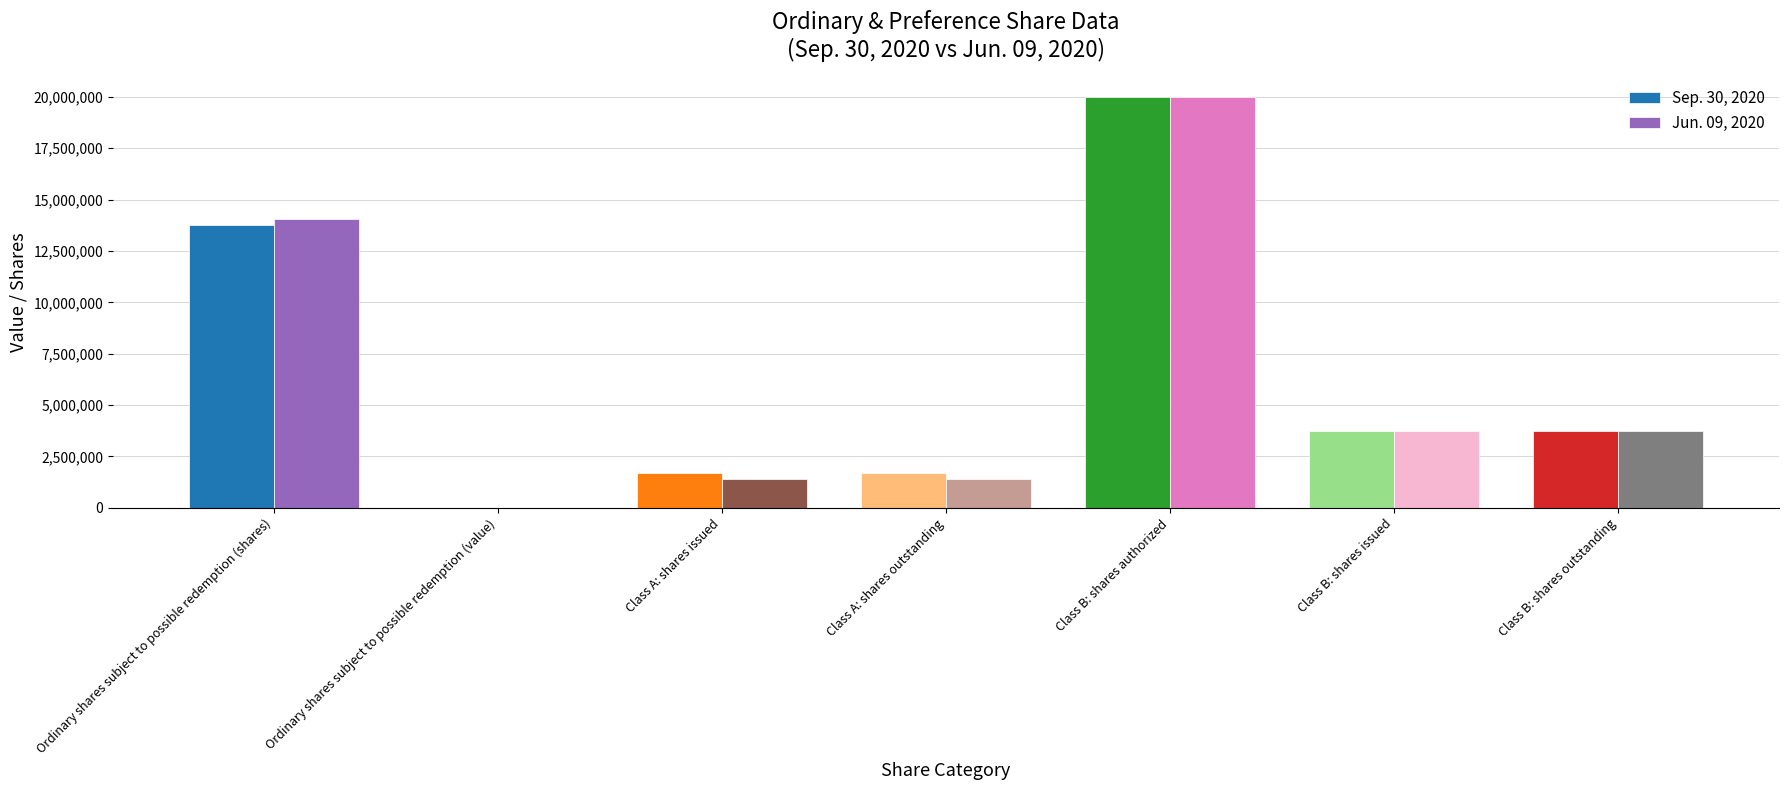

What is the greatest value displayed?

20000000